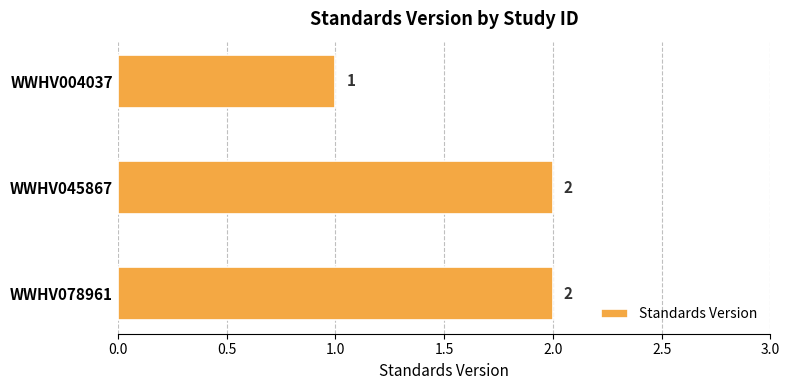

True or false: the data shows 1 at WWHV078961.

False